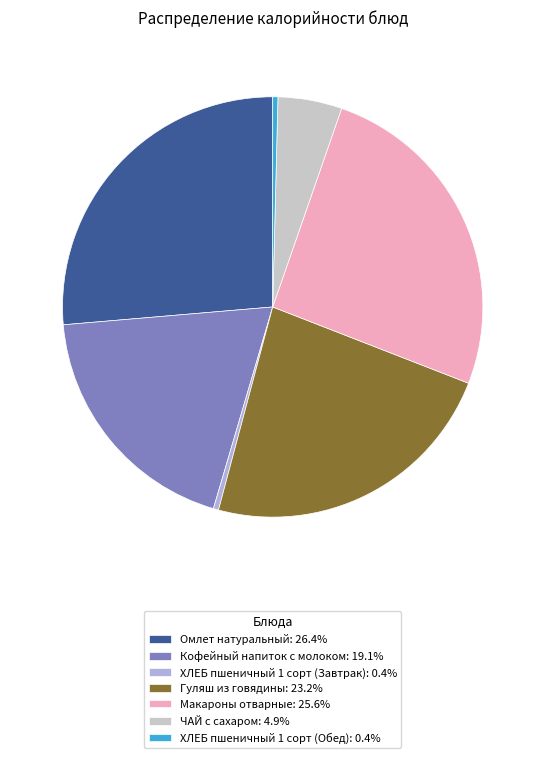

Which has a higher value, ХЛЕБ пшеничный 1 сорт (Обед) or ЧАЙ с сахаром?

ЧАЙ с сахаром